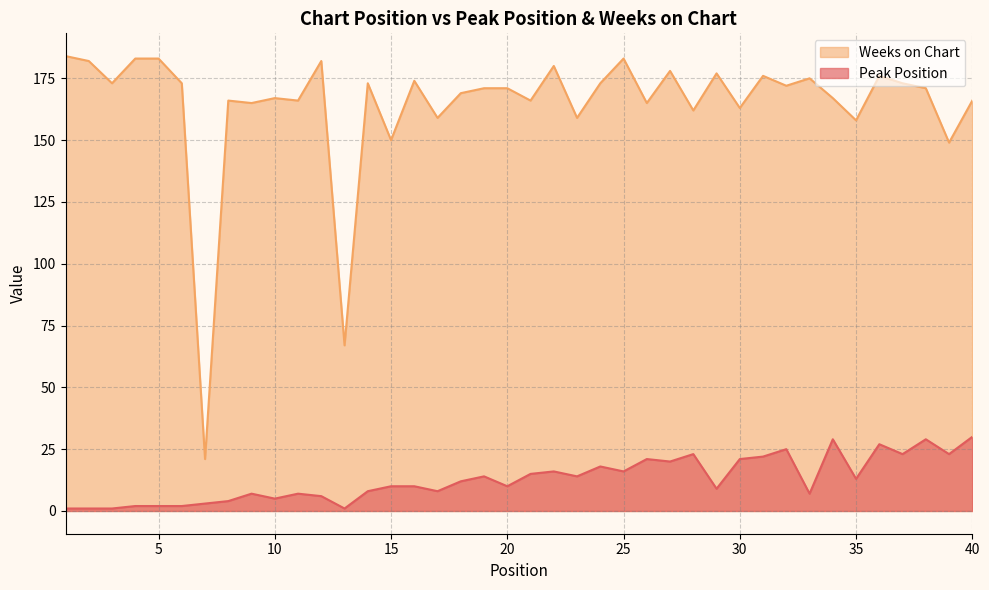

Does the chart have visible grid lines?

Yes